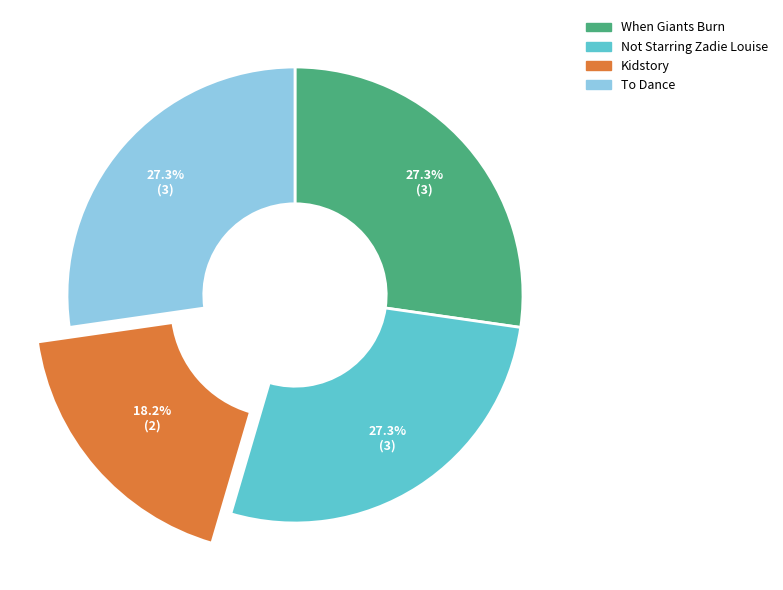

True or false: Not Starring Zadie Louise accounts for 20% of the total.

False